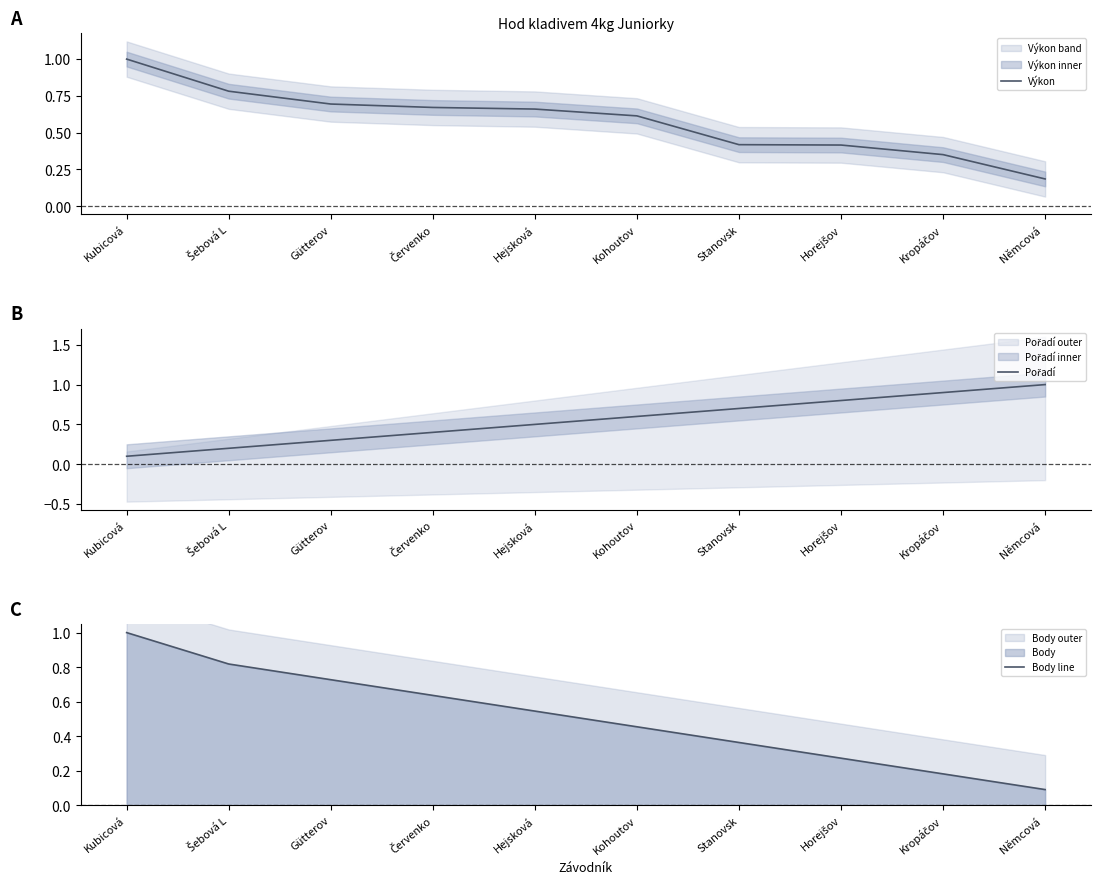

What is the minimum value for Body line?

0.1